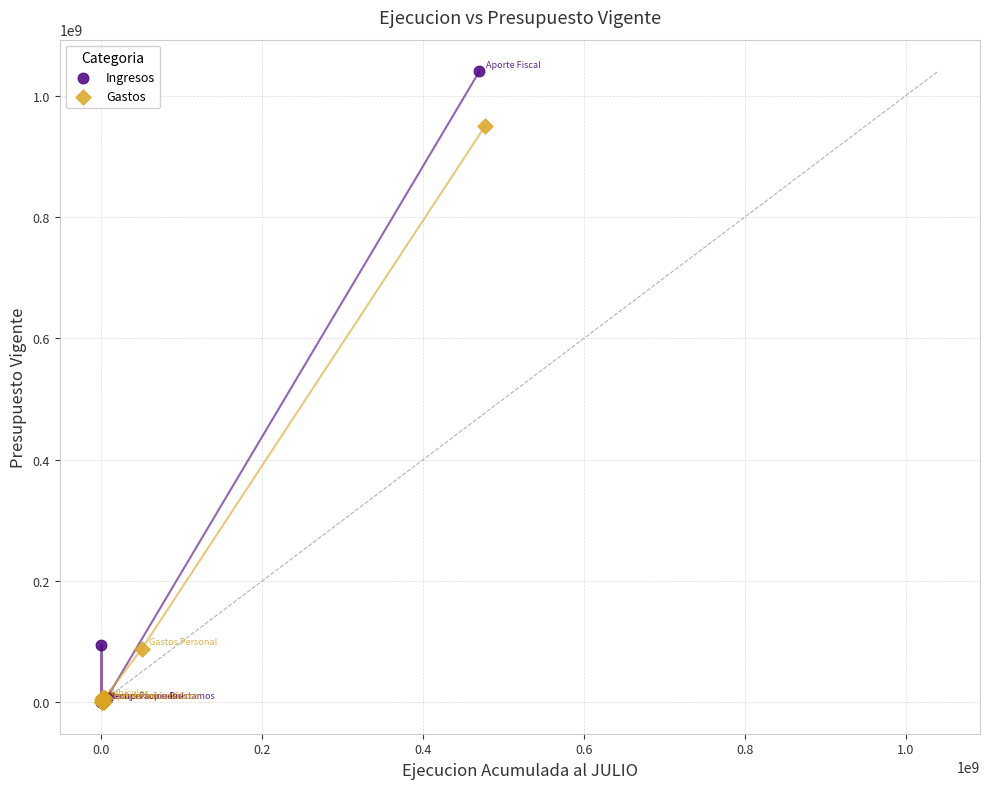

What are all the series names shown in the legend?

Ingresos, Gastos